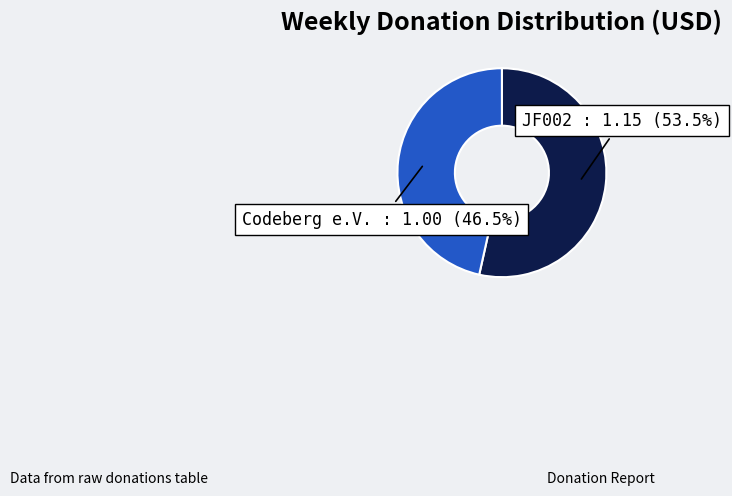

How many slices are in this pie chart?

2